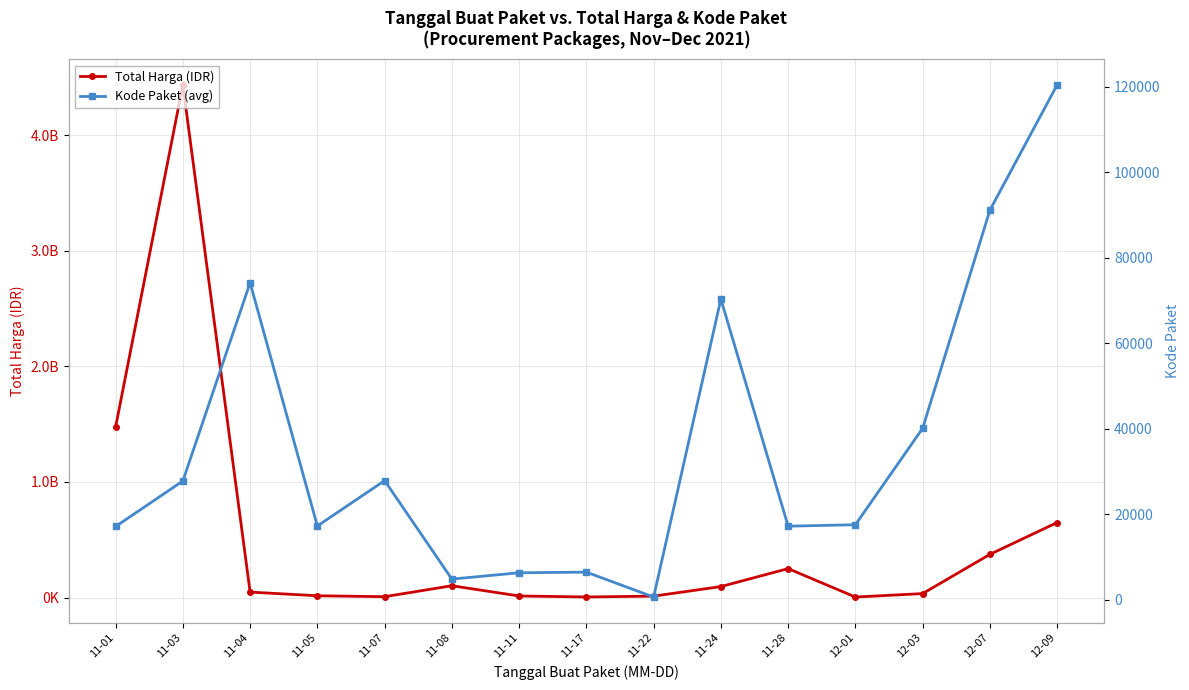

What is the value of the Kode Paket (avg) point at the 15th from the left?

120380.3